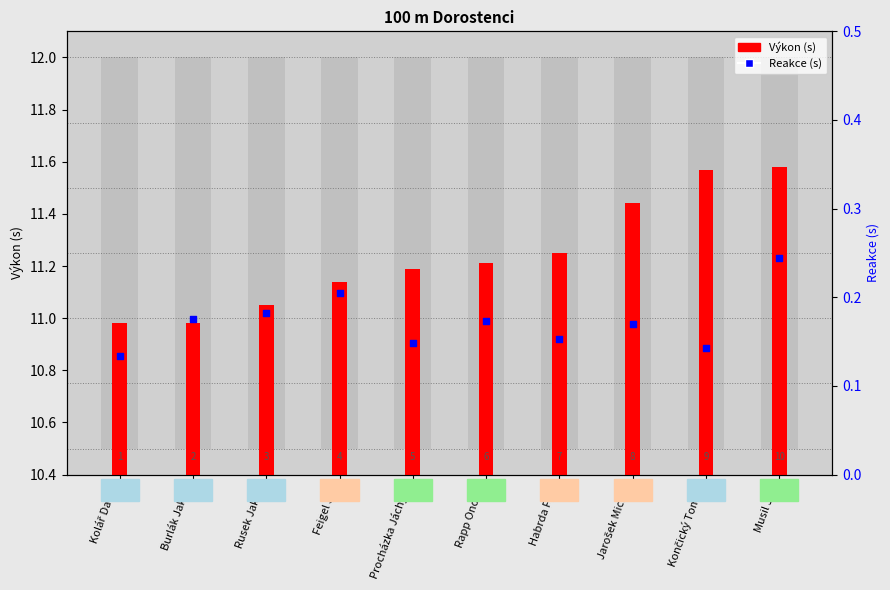

Which series contains the lowest Y value?

Reakce (s)